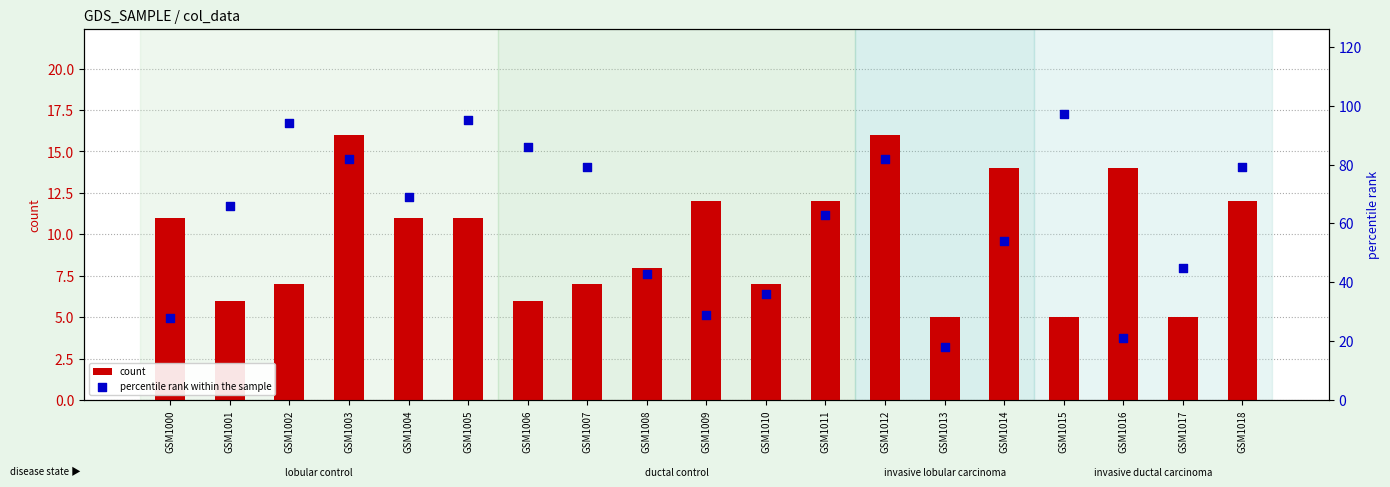

Which series contains the highest Y value?

percentile rank within the sample